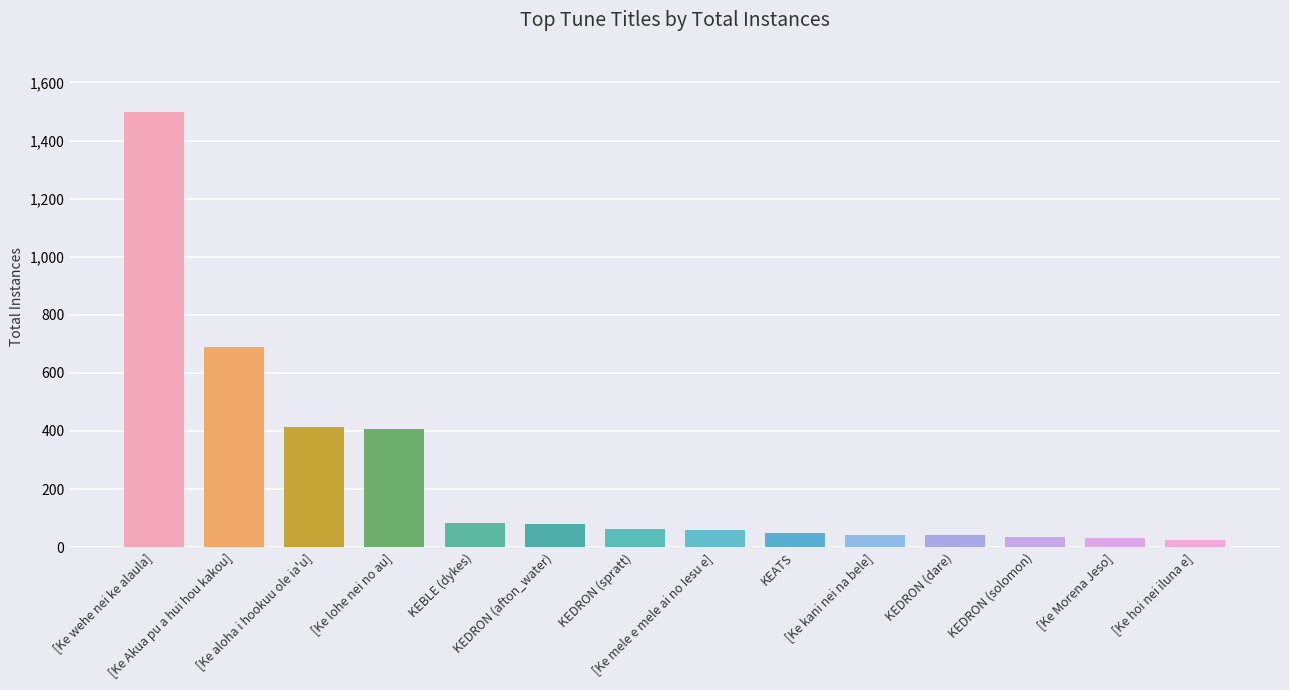

What is the average value?

251